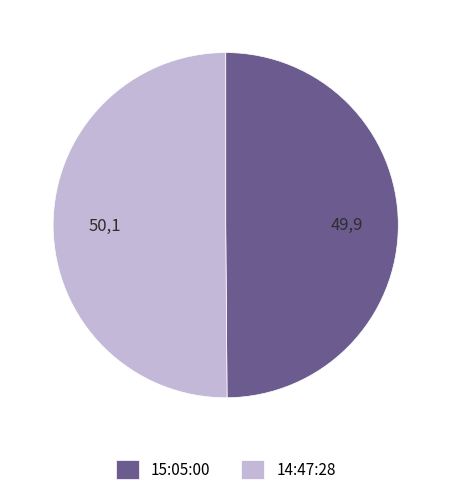

True or false: 15:05:00 accounts for 50% of the total.

True